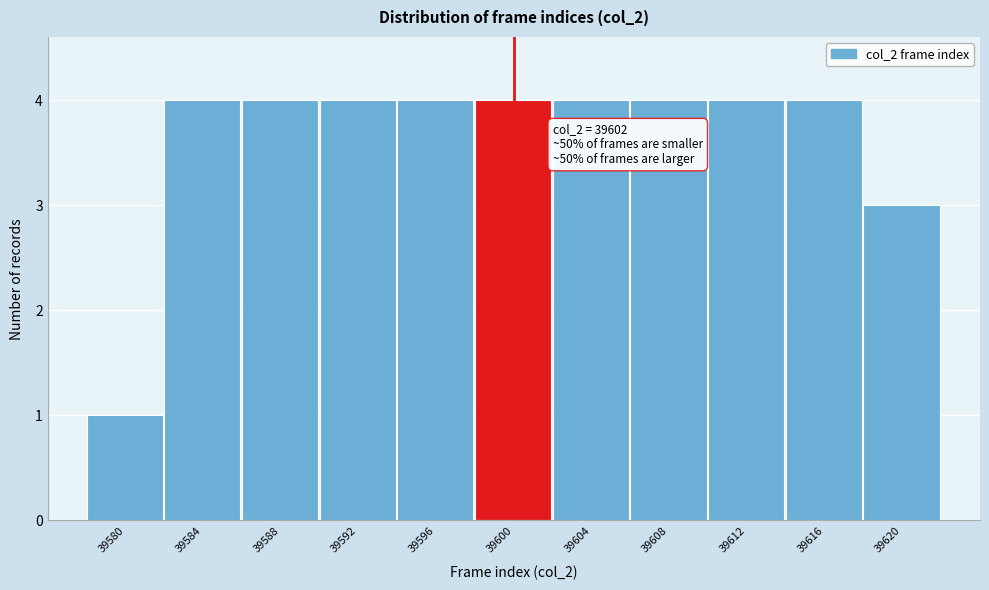

Reading left to right, extract all data points from this chart.

1	4	4	4	4	4	4	4	4	4	3